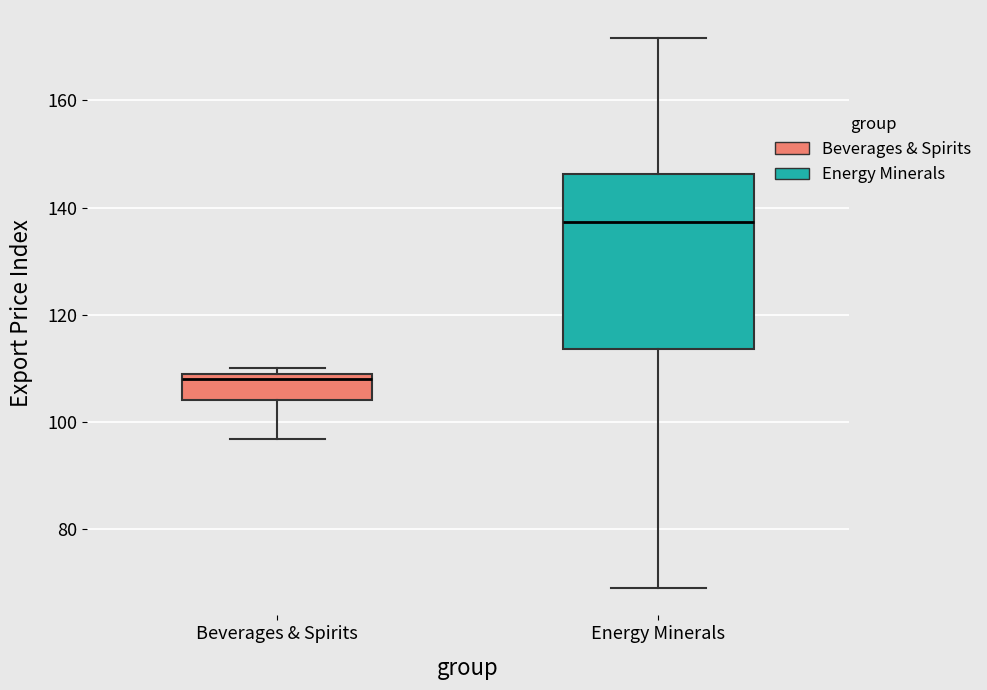

Which box has the lowest median line?

Beverages & Spirits